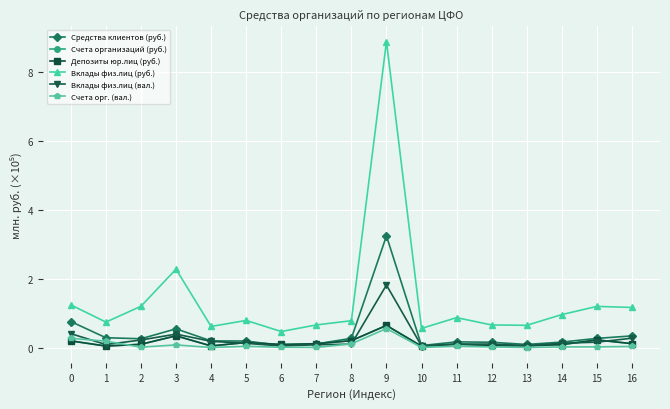

Does the chart have visible grid lines?

Yes